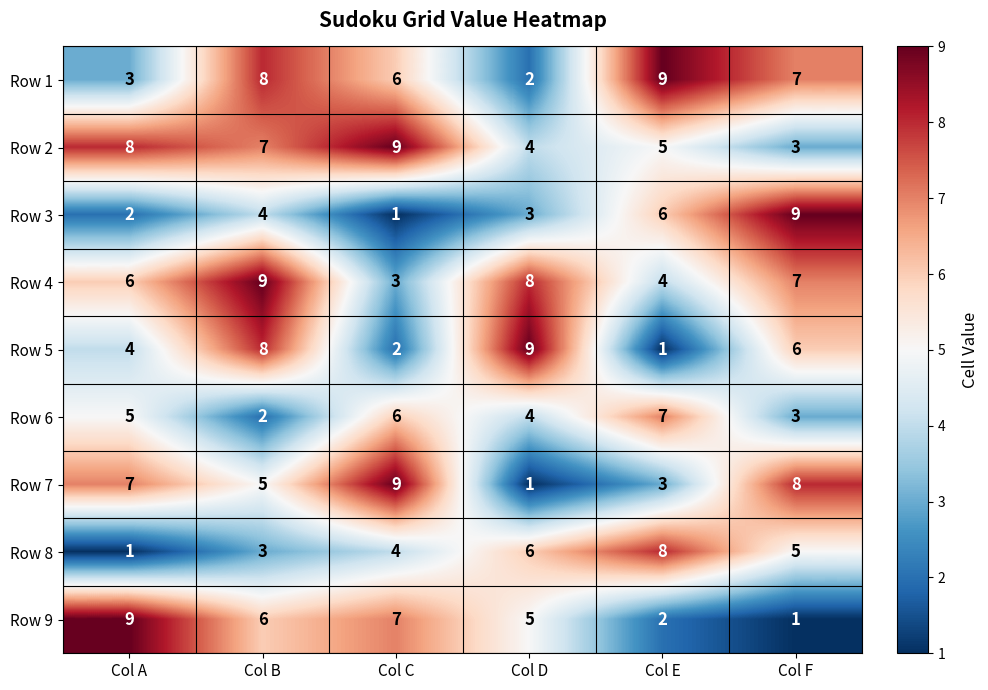

What is the average value of the Row 3 series?

4